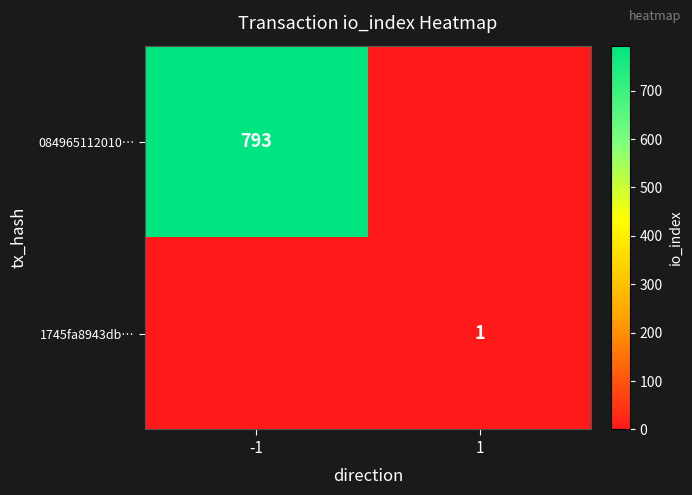

The value of 084965112010… at -1 is 793. True or false?

True